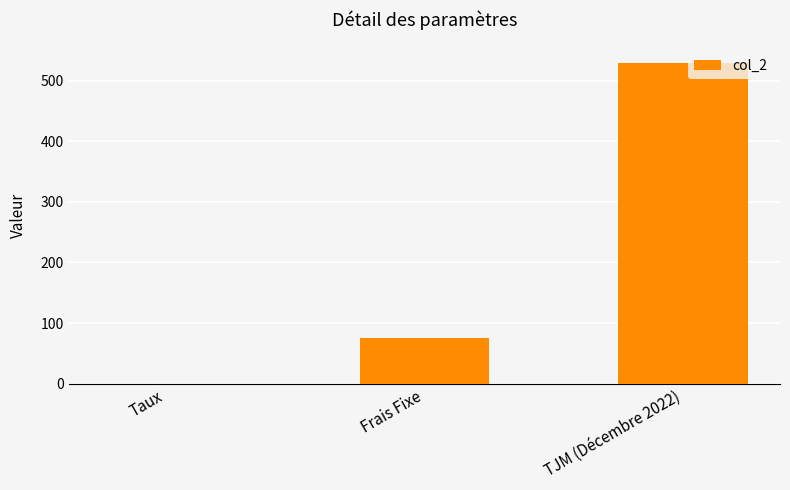

What value does the data have at Frais Fixe?

75.0